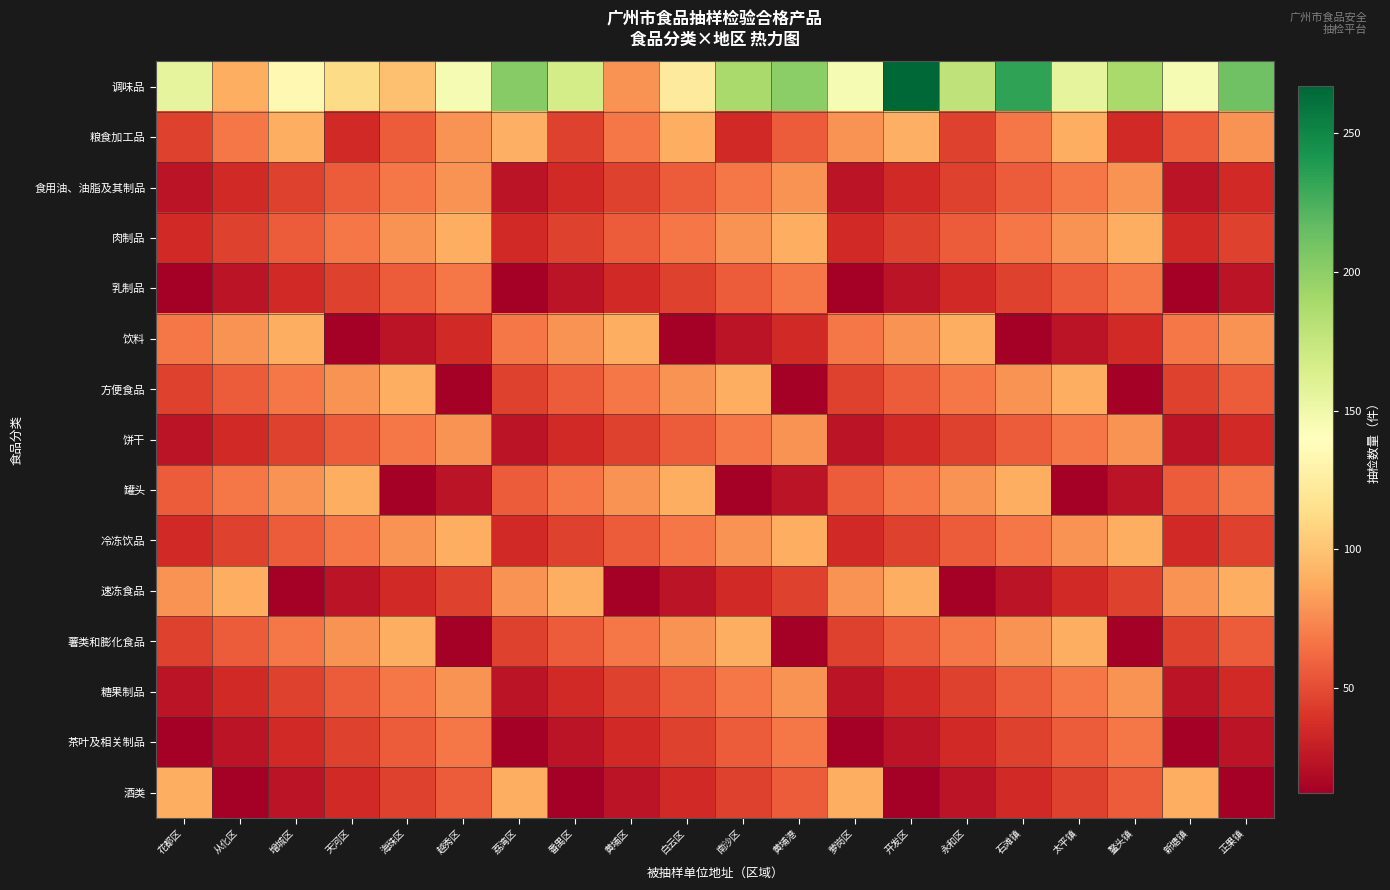

What is the total value across all series at 海珠区?

915